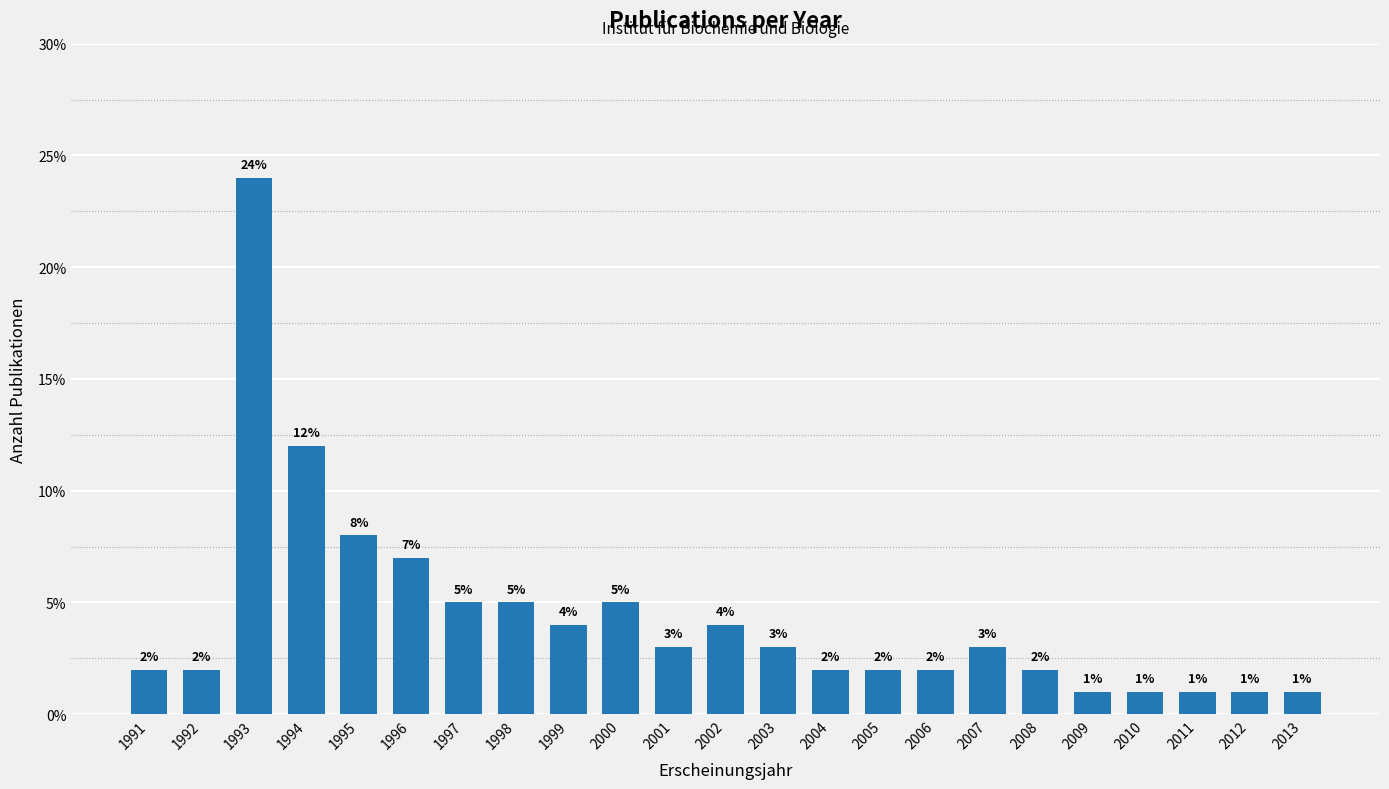

Reading right to left, what are all the values shown in this chart?

2013=1.0	2012=1.0	2011=1.0	2010=1.0	2009=1.0	2008=2.0	2007=3.0	2006=2.0	2005=2.0	2004=2.0	2003=3.0	2002=4.0	2001=3.0	2000=5.0	1999=4.0	1998=5.0	1997=5.0	1996=7.0	1995=8.0	1994=12.0	1993=24.0	1992=2.0	1991=2.0